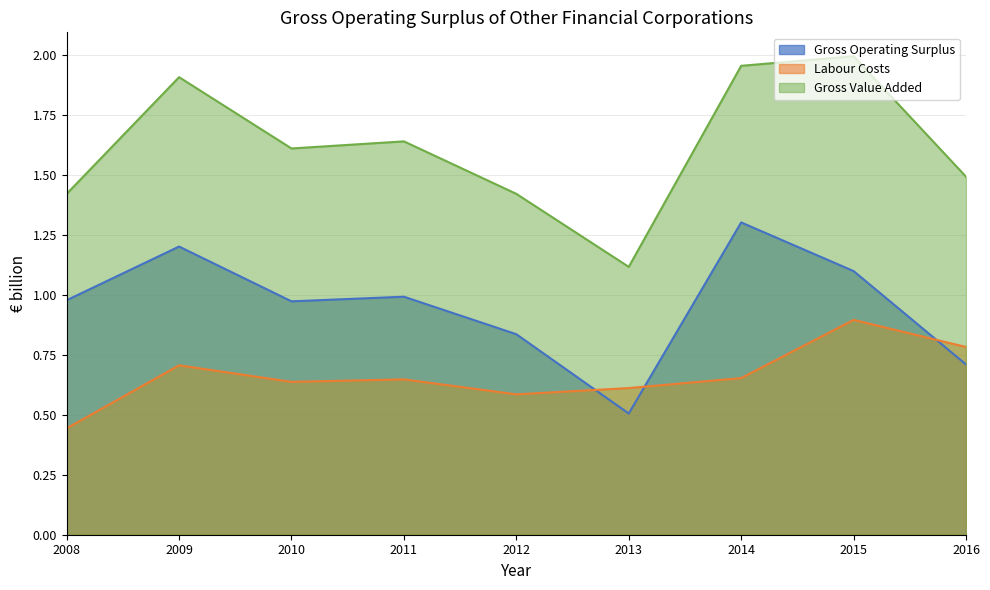

What value does the Gross Operating Surplus series have at 2012?

0.8